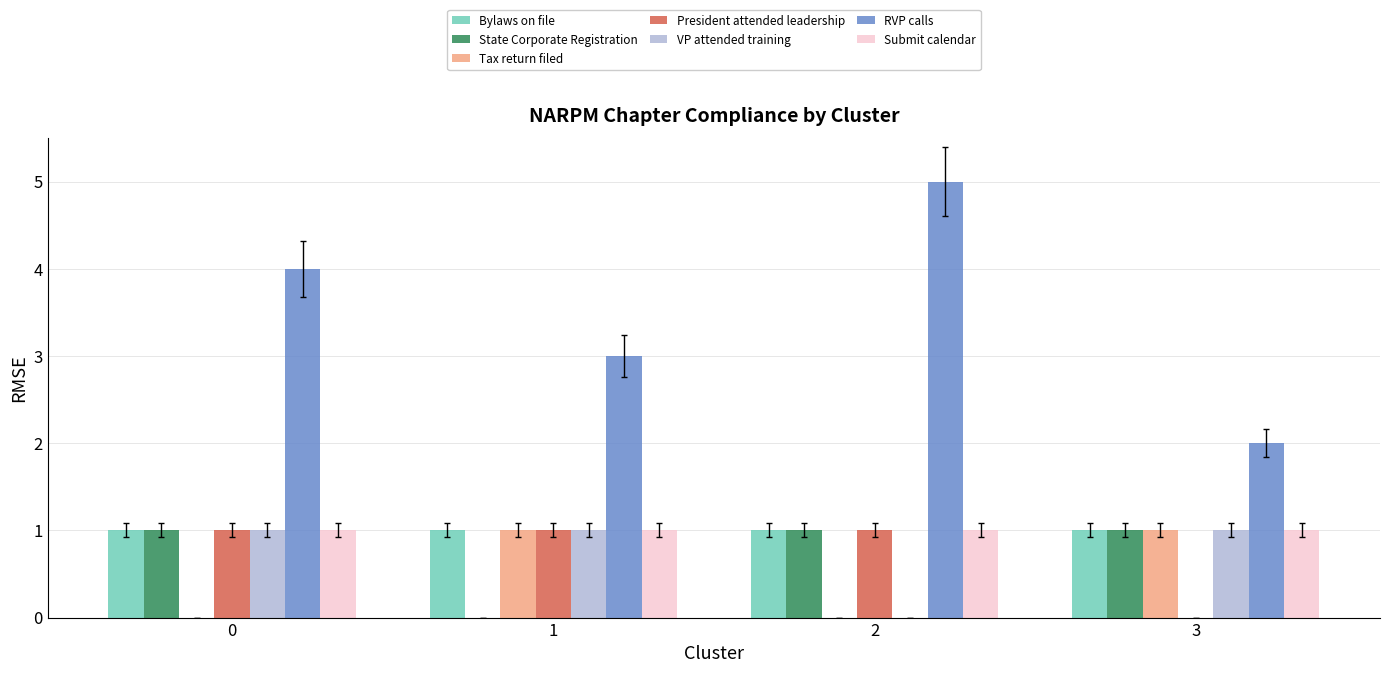

Reading right to left, what are all the values shown in this chart?

Bylaws on file: 3=1	2=1	1=1	0=1
State Corporate Registration: 3=1	2=1	1=0	0=1
Tax return filed: 3=1	2=0	1=1	0=0
President attended leadership: 3=0	2=1	1=1	0=1
VP attended training: 3=1	2=0	1=1	0=1
RVP calls: 3=2	2=5	1=3	0=4
Submit calendar: 3=1	2=1	1=1	0=1